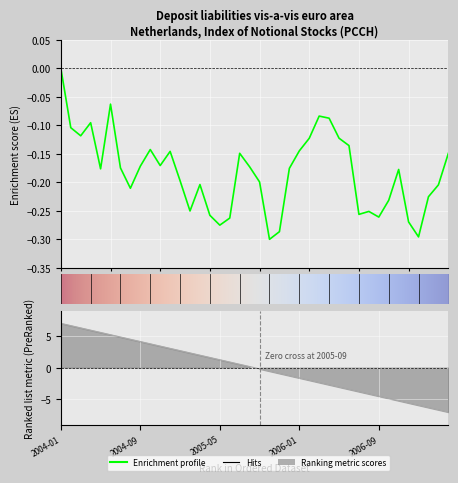

True or false: the data has more than 0 interior local peaks.

True